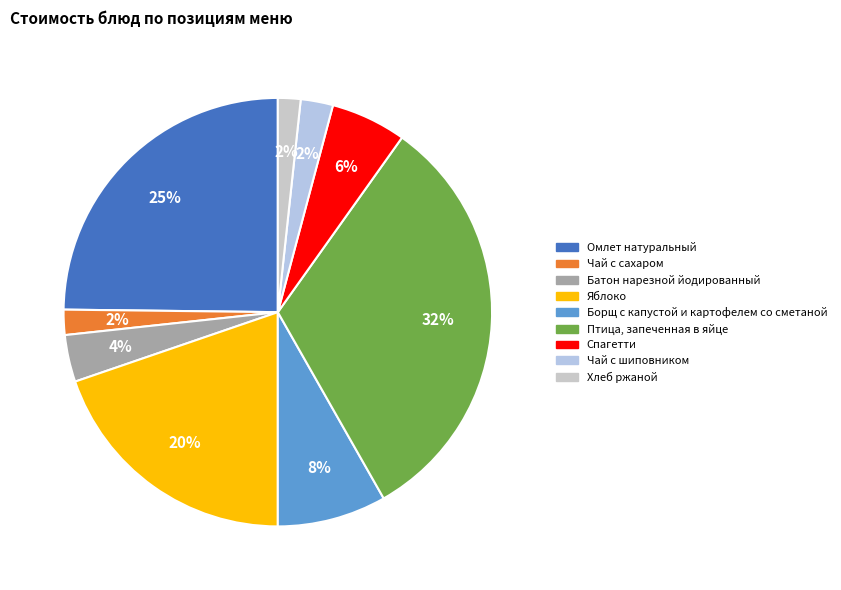

Count the number of slices in the pie.

9